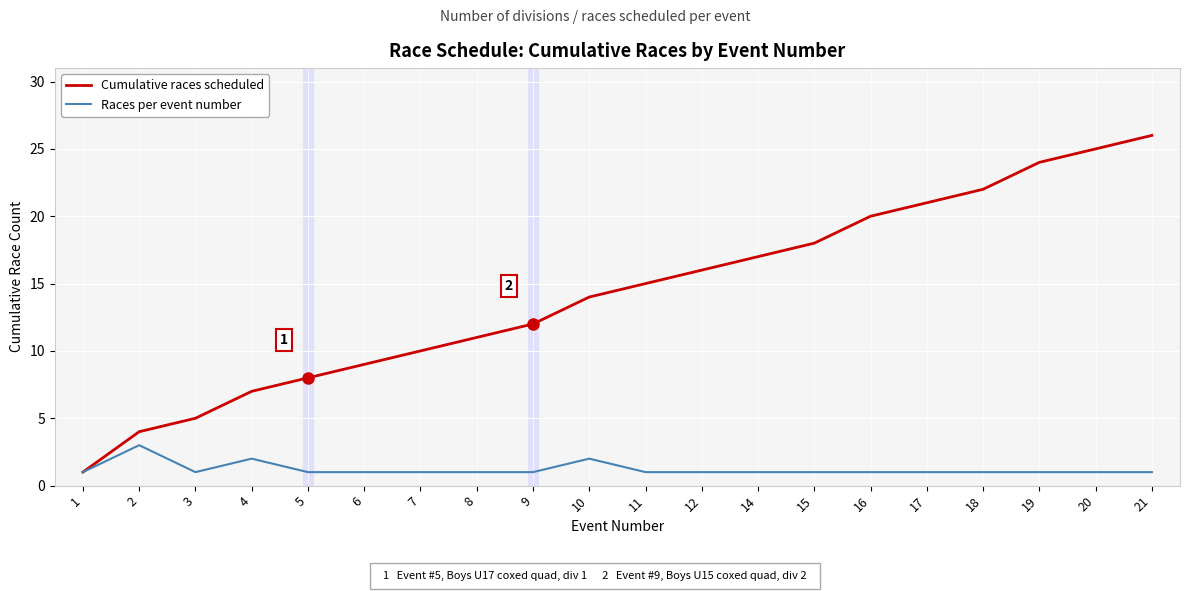

Rank the series at 3 from highest to lowest value.

Cumulative races scheduled, Races per event number